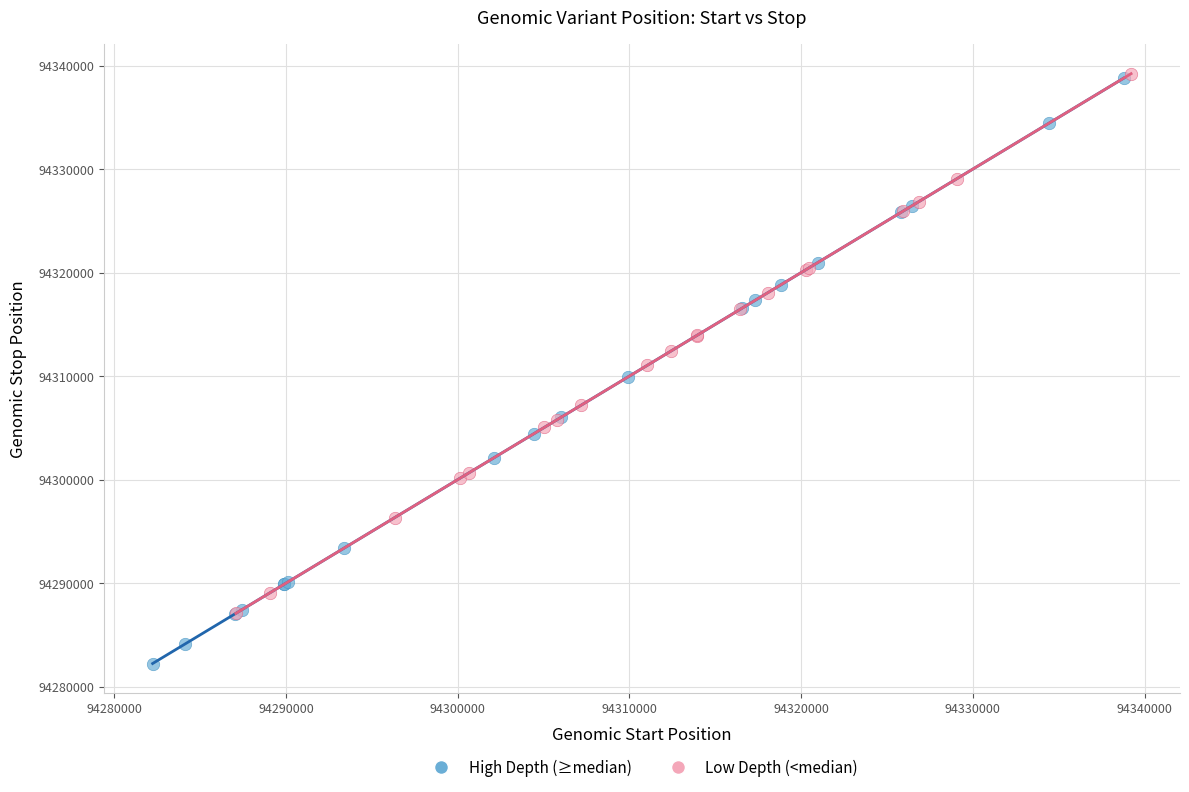

Which series has the largest Y range (max minus min)?

High Depth (≥median)